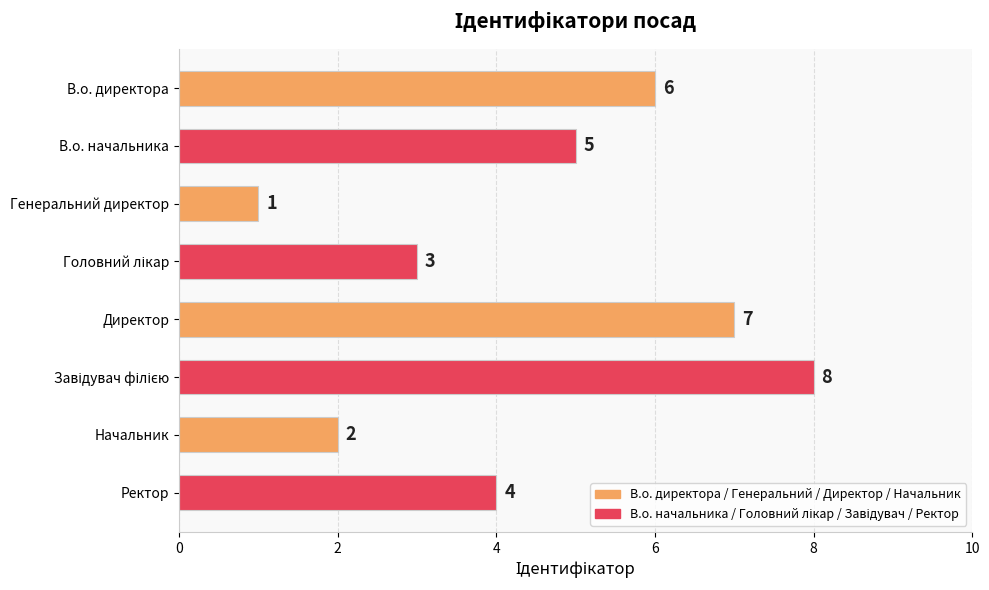

What is the sum of the values at В.о. начальника and Директор?

12